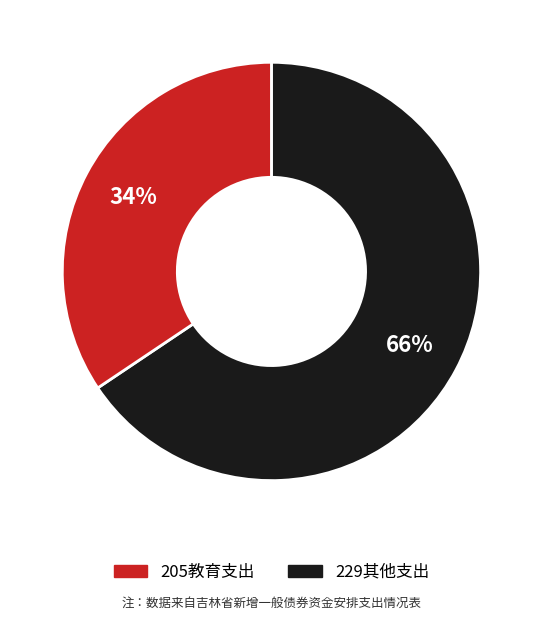

Does any single category account for the majority?

Yes